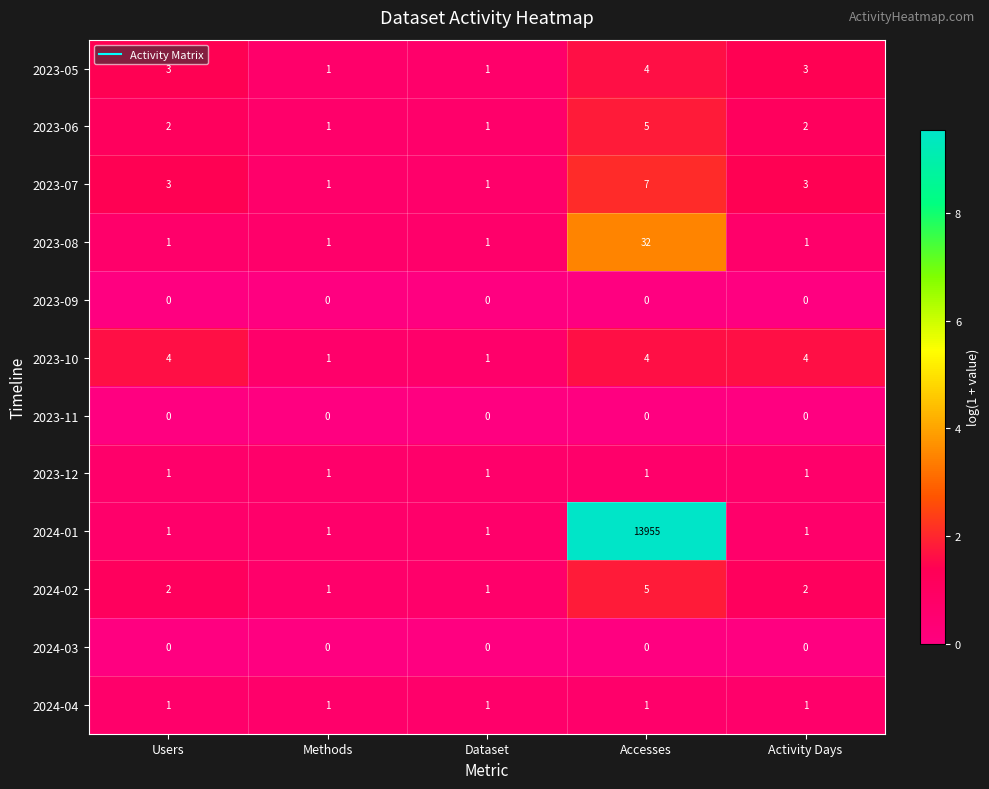

How many data points does each series have?

5